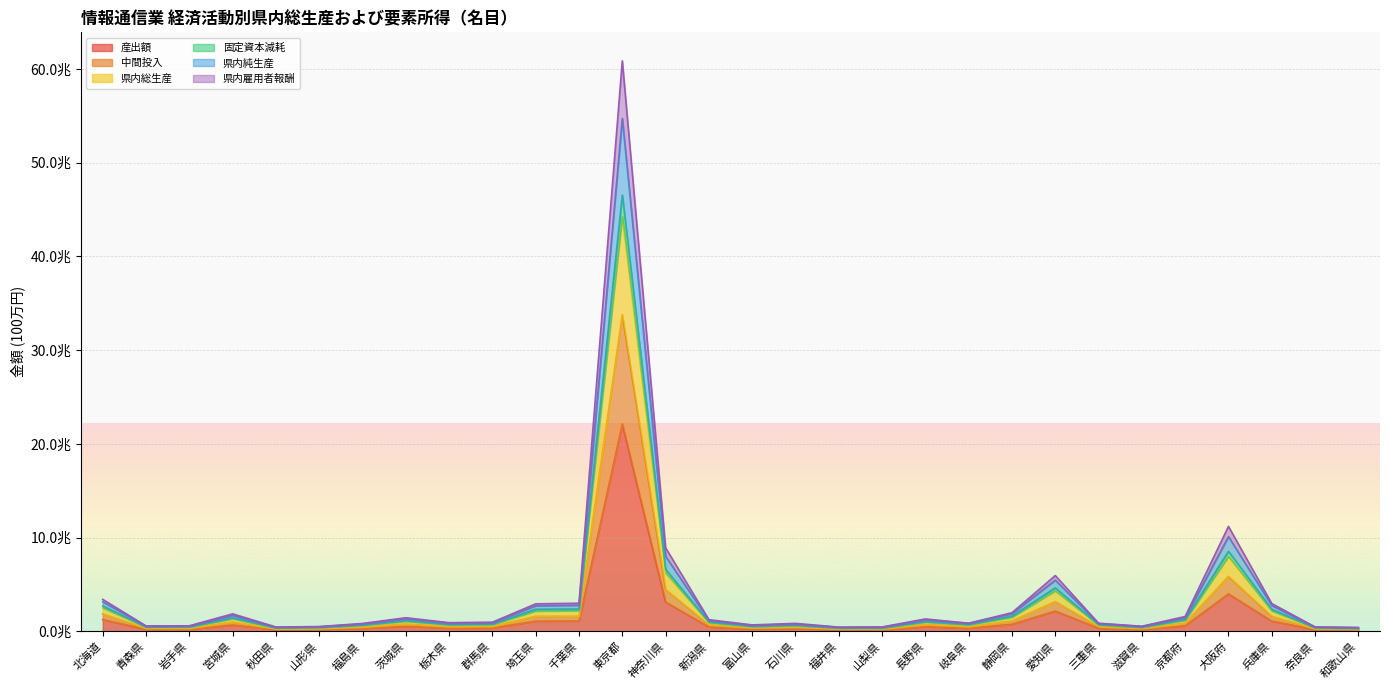

How many interior local valleys does the 県内純生産 series have?

7